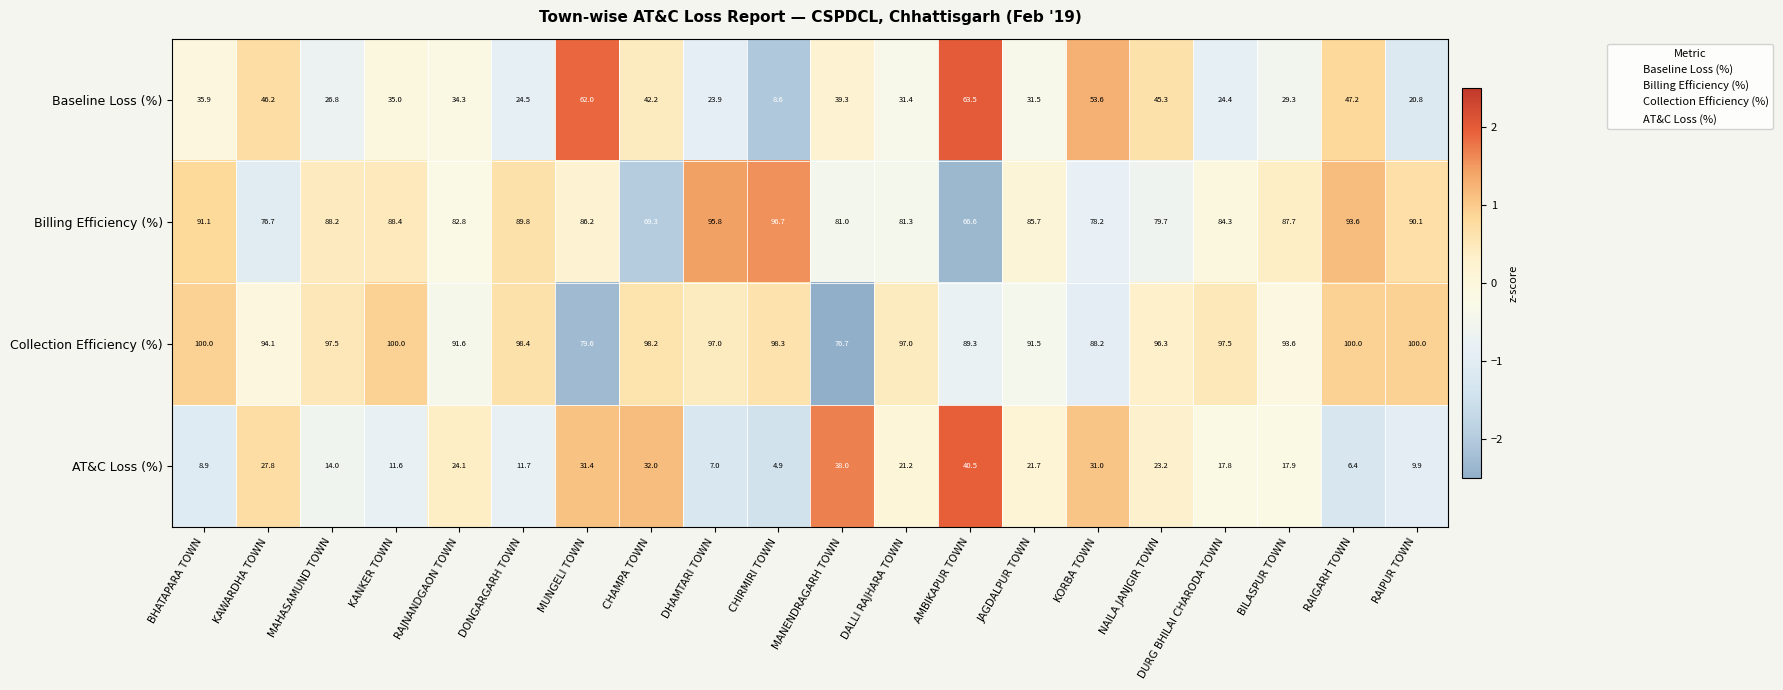

What is the smallest value displayed?

4.9